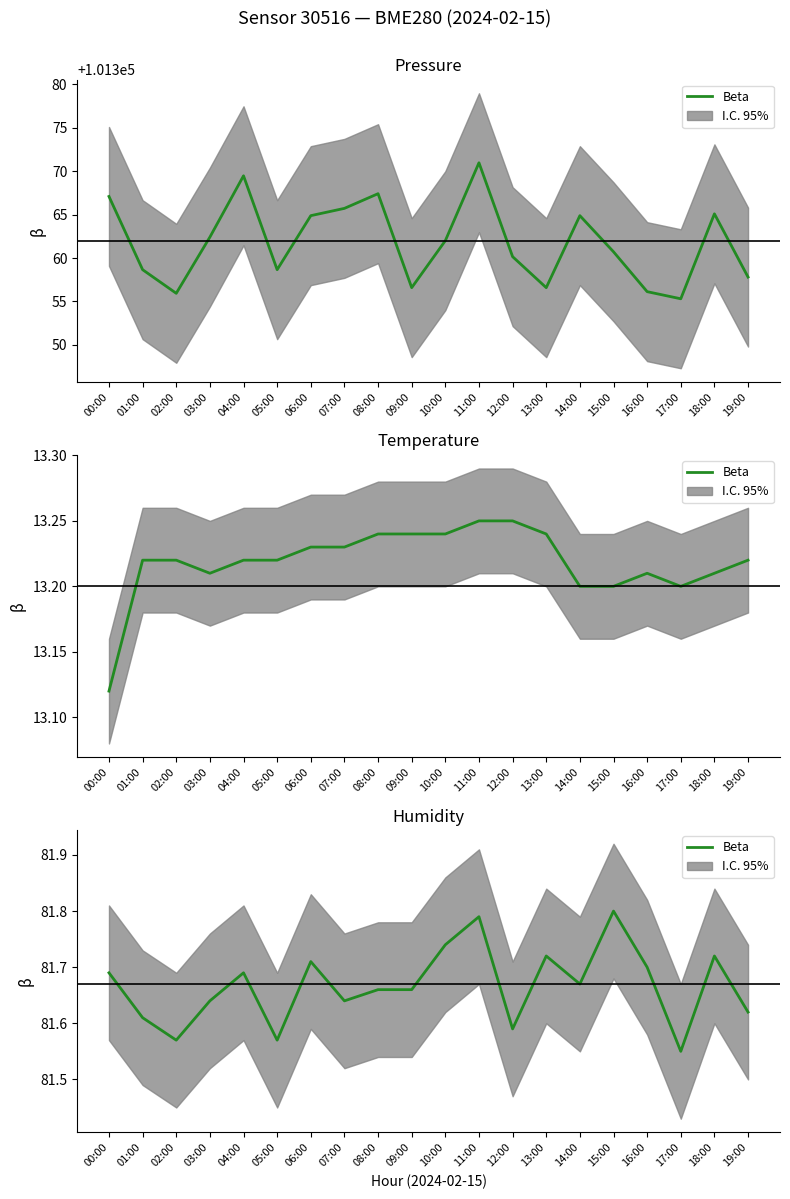

At which category does the data reach its first local peak?

04:00